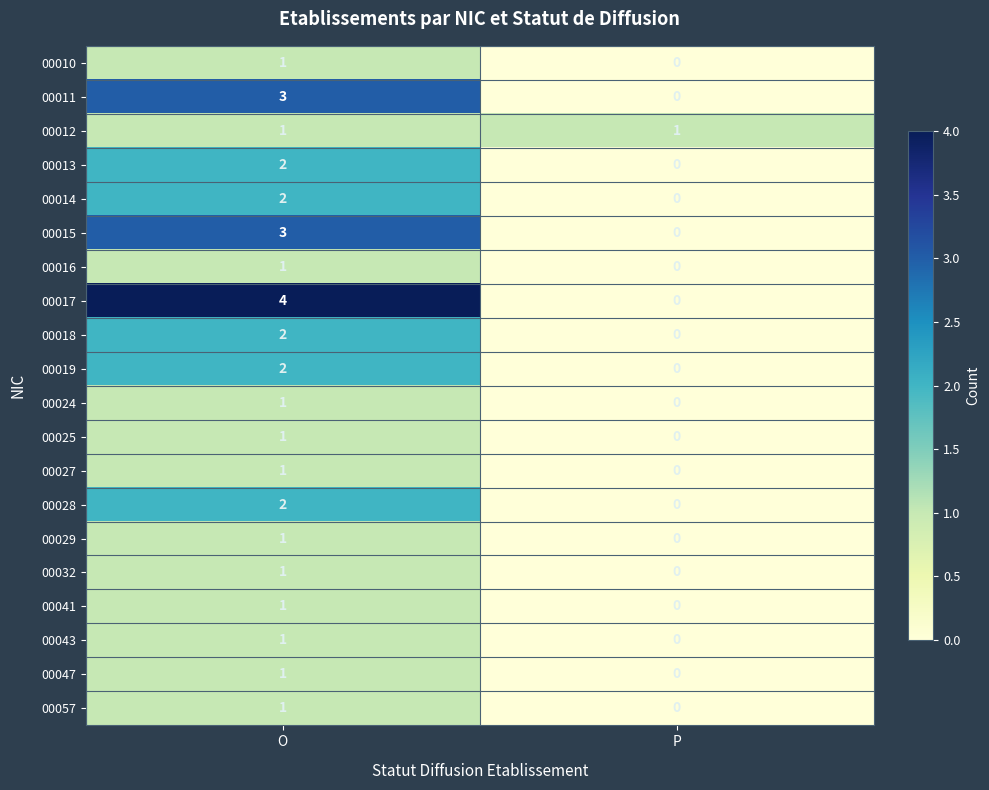

At which label is 00016 closest to 0?

P